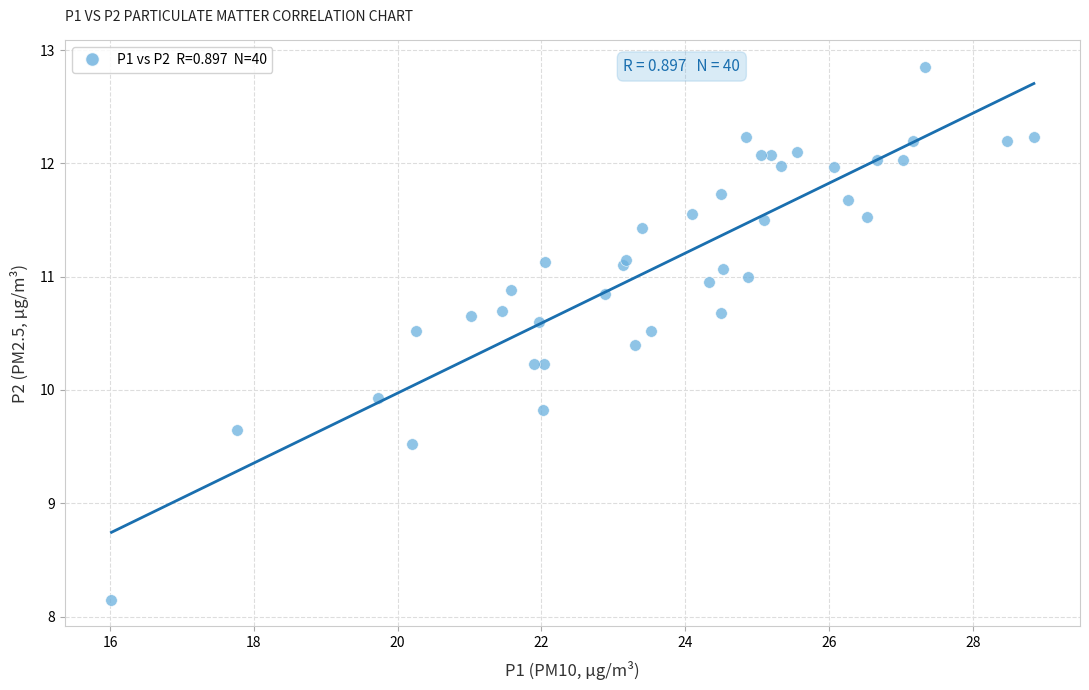

What Y value in the scatter plot is closest to 10?

9.9